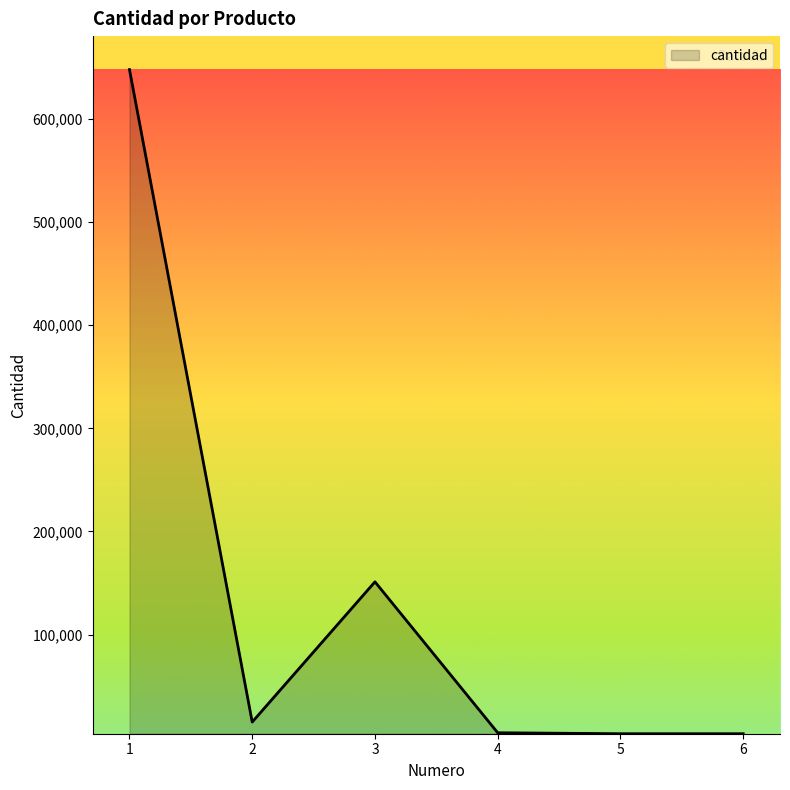

How many lines are shown in the chart?

1